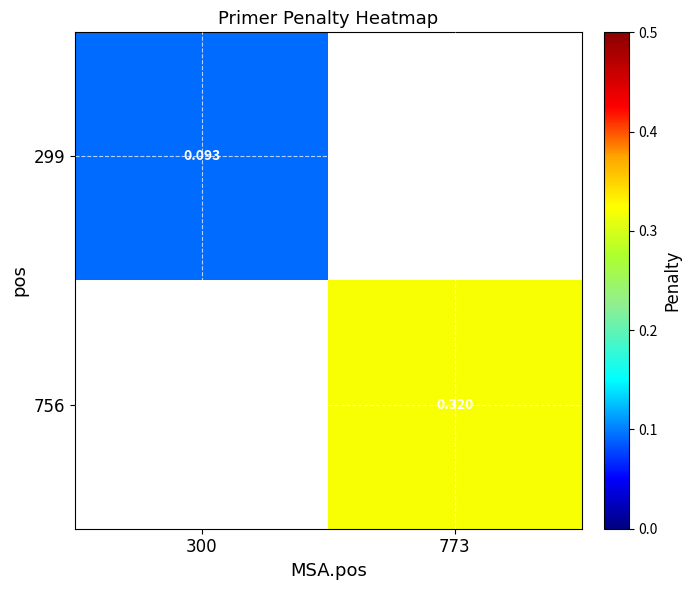

Where does the 756 series first go above 0?

773